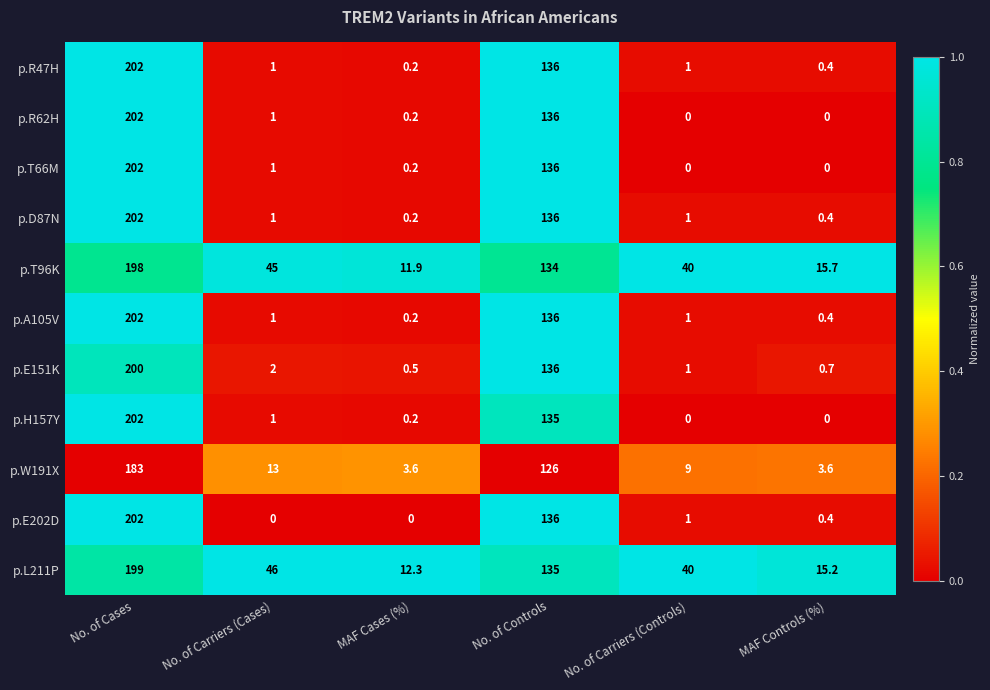

Count the number of categories in the chart.

6